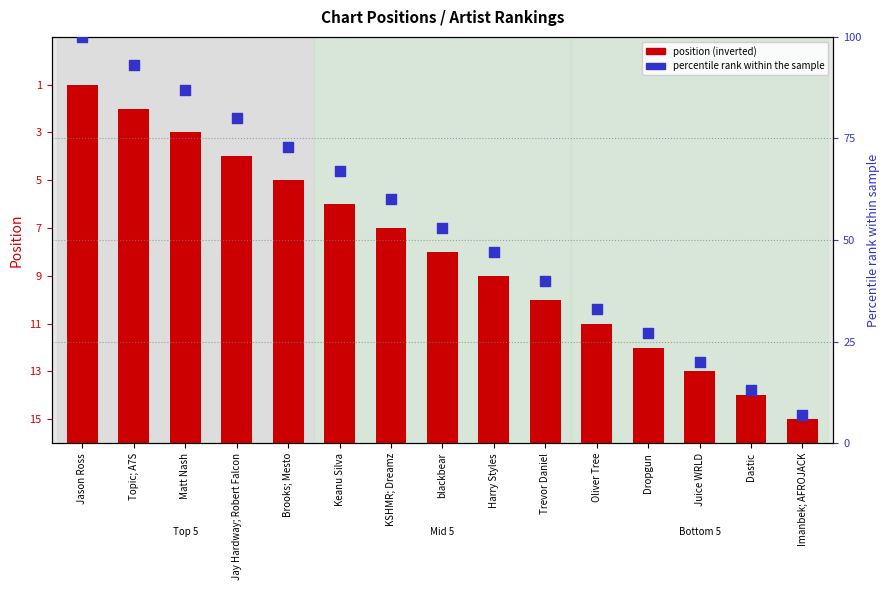

What are all the series names shown in the legend?

position (inverted), percentile rank within the sample